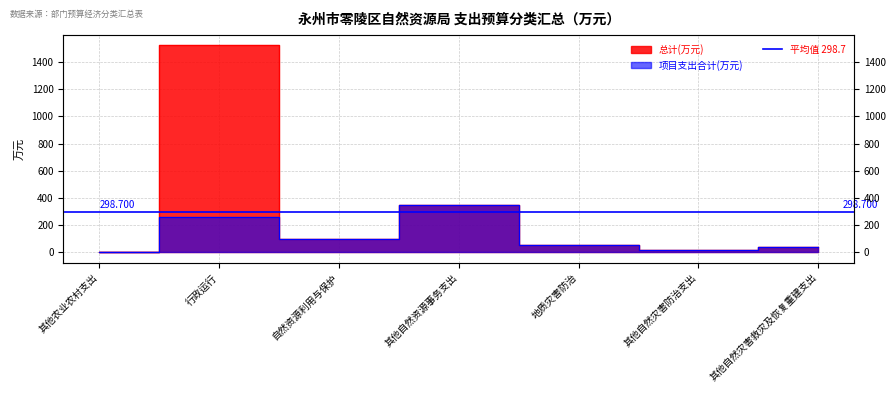

Is the value of 总计(万元) at 自然资源利用与保护 greater than the value of 项目支出合计(万元) at 其他农业农村支出?

Yes